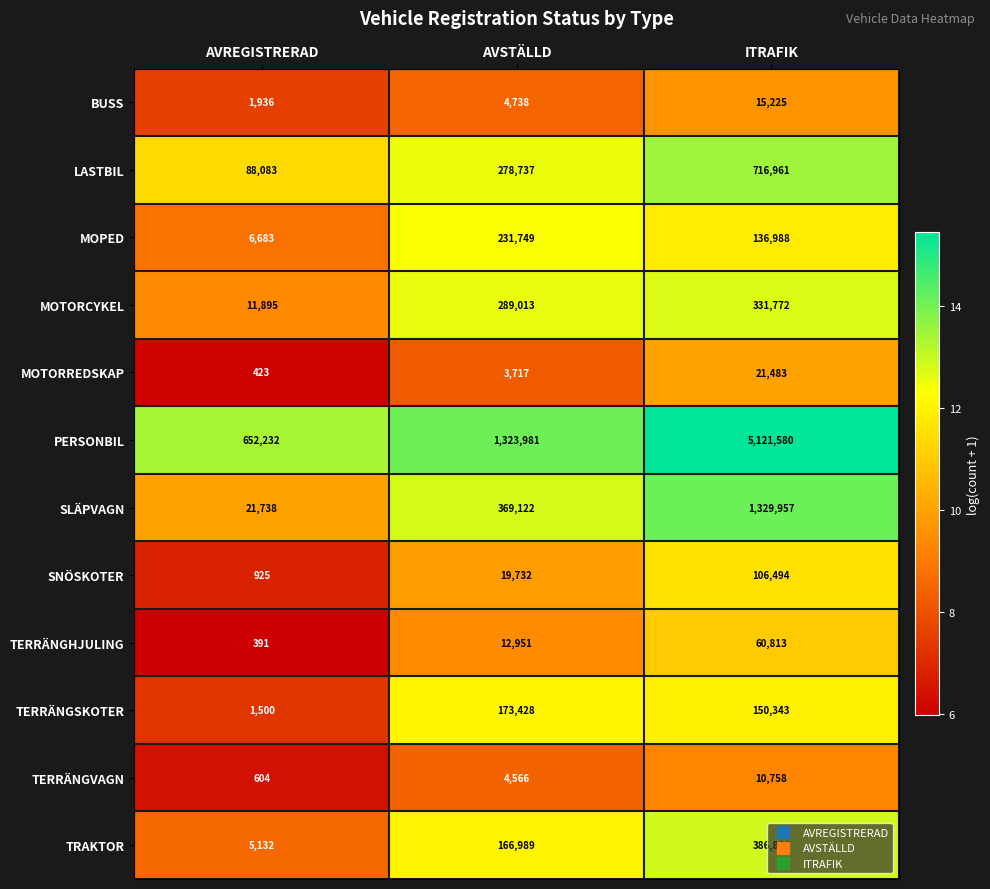

At which label is TERRÄNGSKOTER closest to 87464?

ITRAFIK